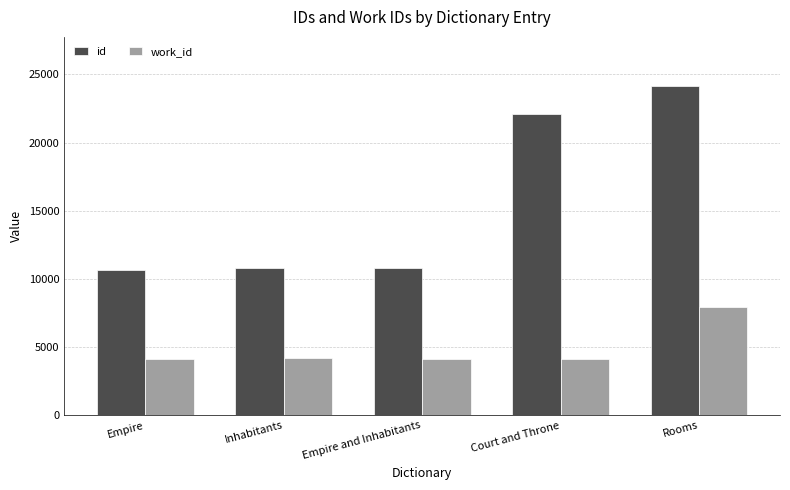

The id series shows 10646 at Empire. True or false?

True